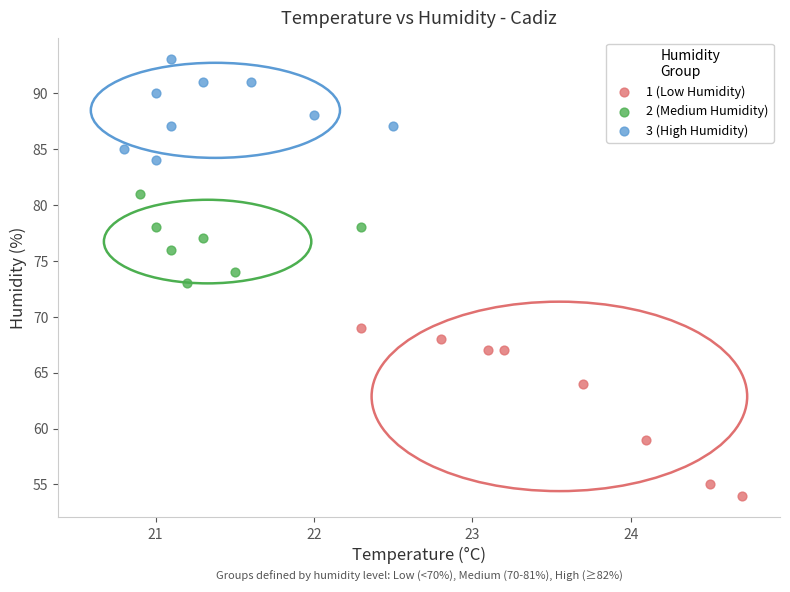

Which series reaches the minimum Y coordinate?

1 (Low Humidity)